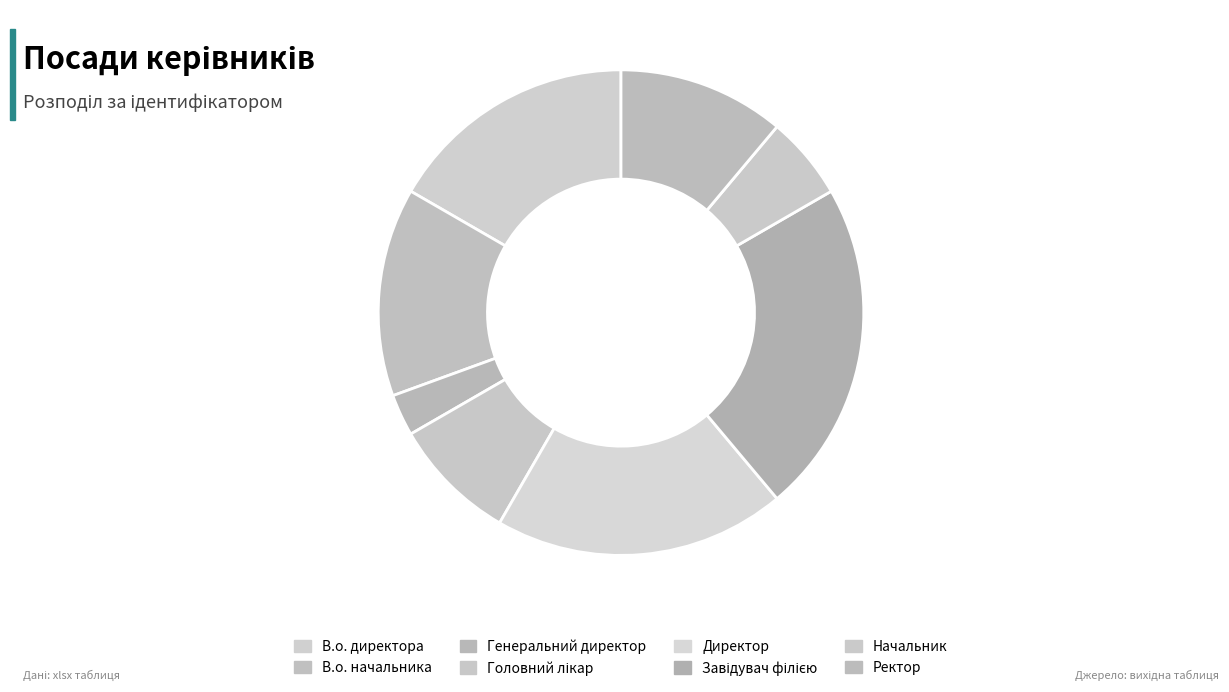

How many segments does this pie chart have?

8